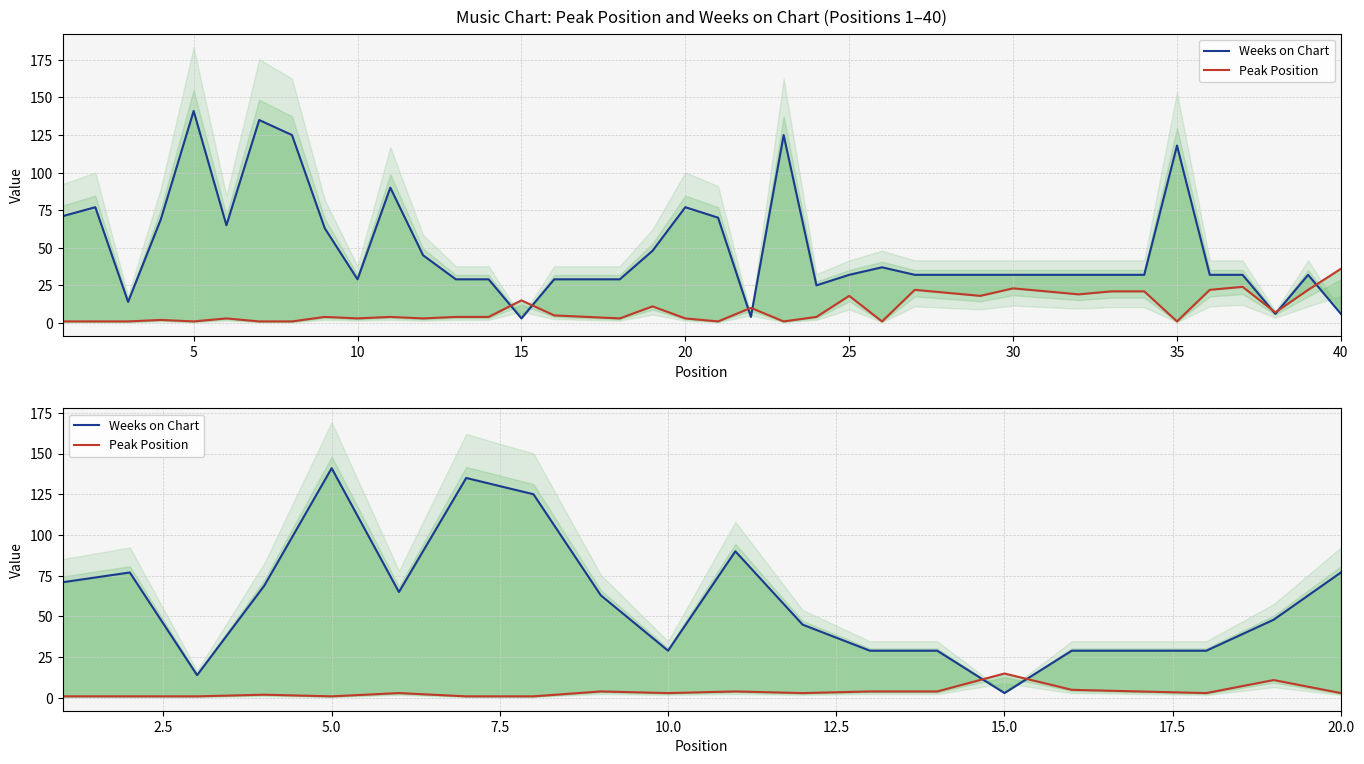

True or false: Peak Position and Weeks on Chart intersect in this chart.

True